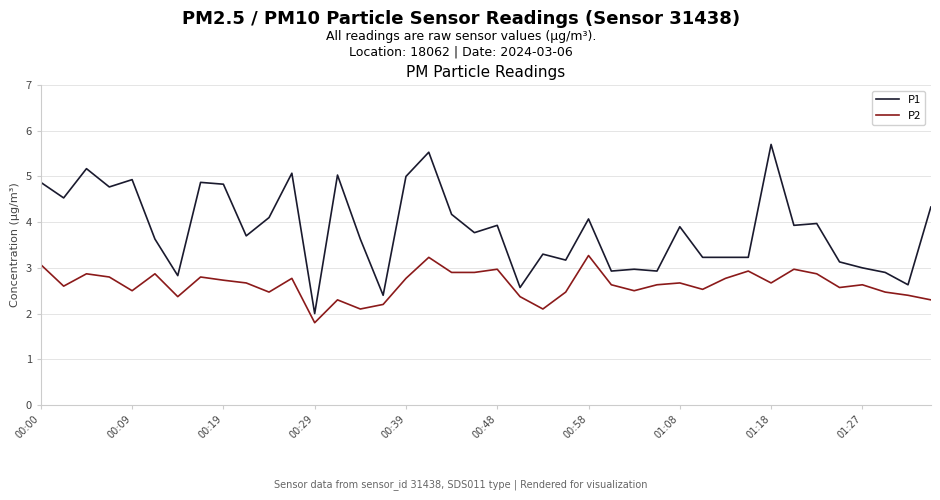

Which series has the widest spread of values?

P1